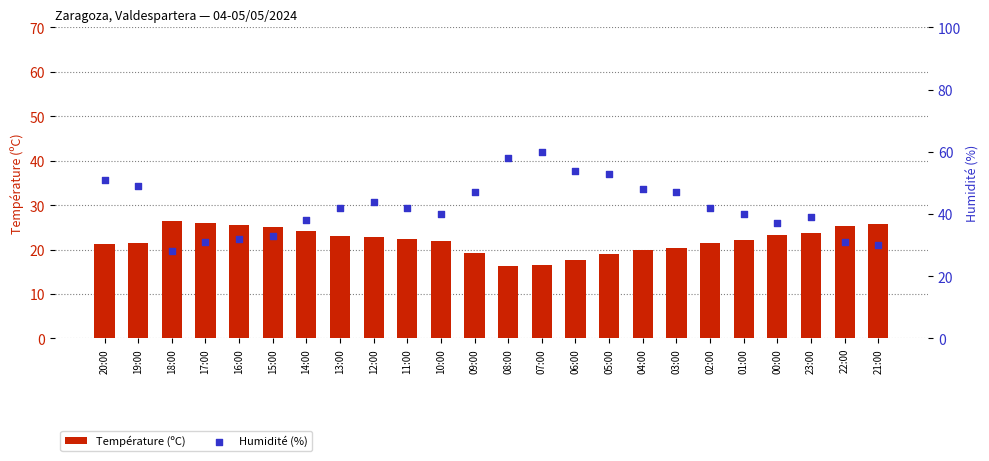

At how many categories does at least one series exceed 26?

24